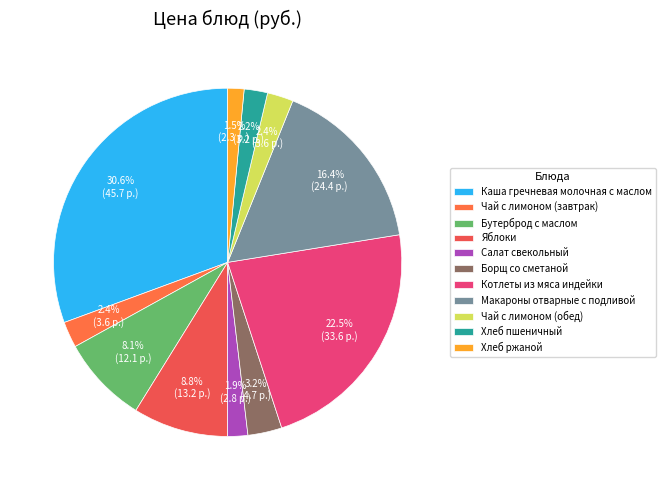

Which category has the biggest portion of the pie?

Каша гречневая молочная с маслом